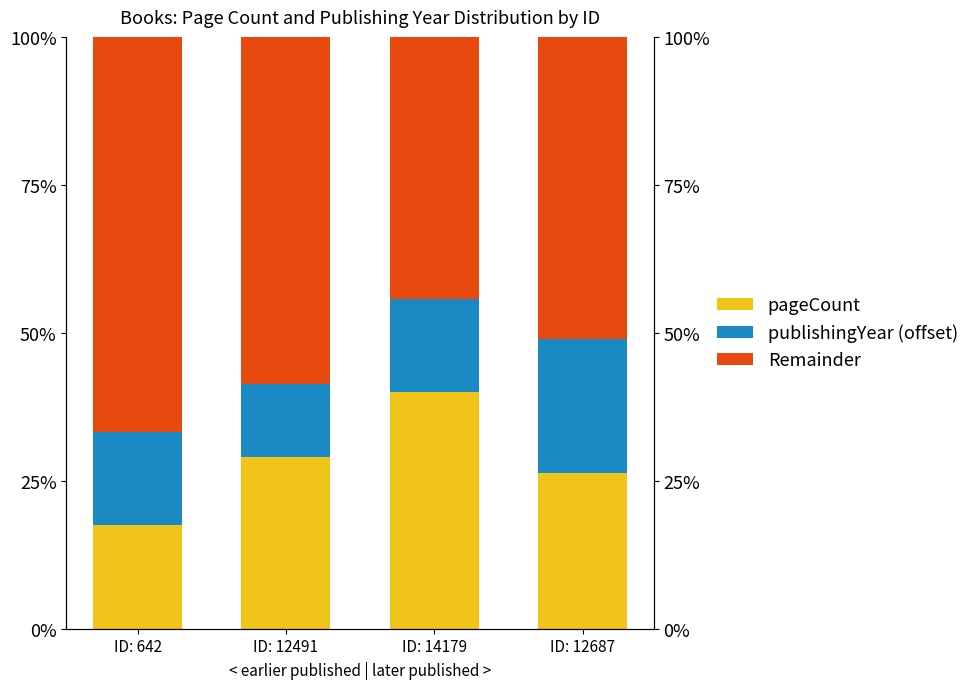

At which category is the sum across all series the highest?

ID: 642